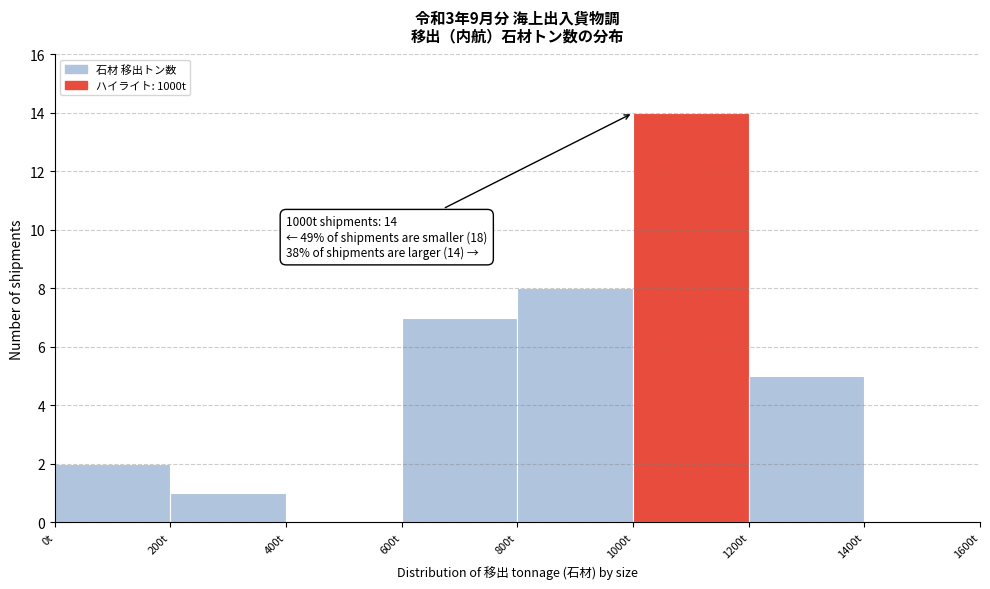

Over which range of the x-axis is the bar tallest?

1000 to 1200